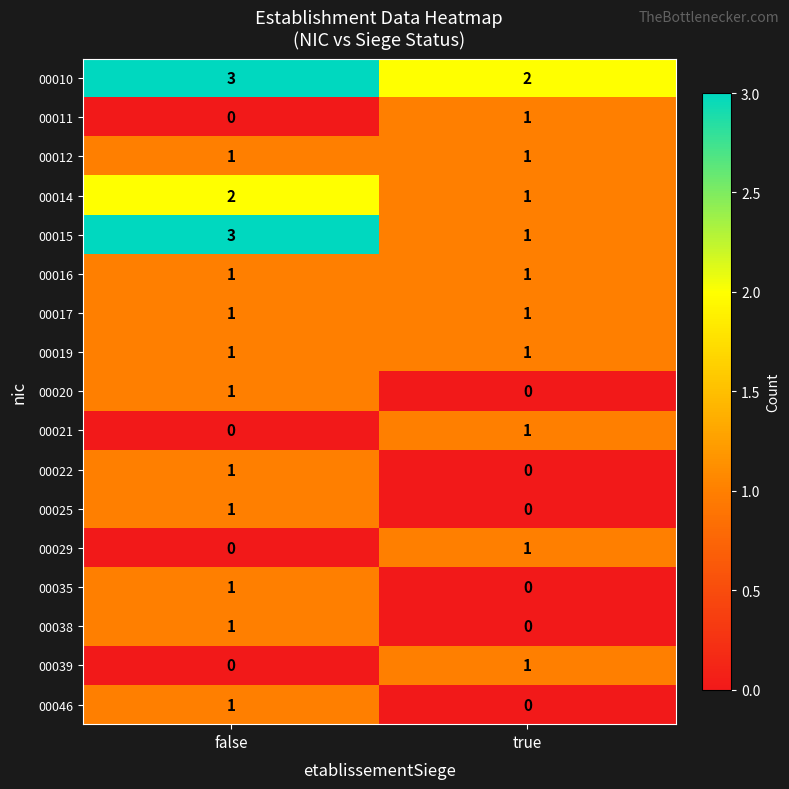

Rank the categories by 00035 value from lowest to highest.

true, false